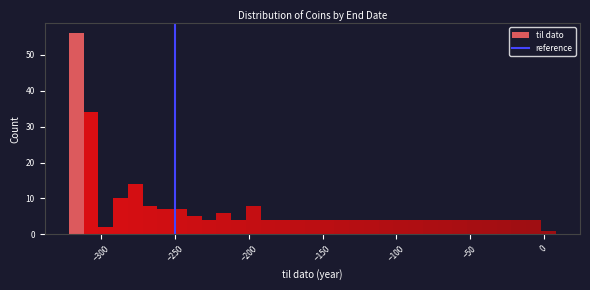

Around what value on the x-axis is the tallest bar? Give the approximate position of its centre, as read against the axis.

-315